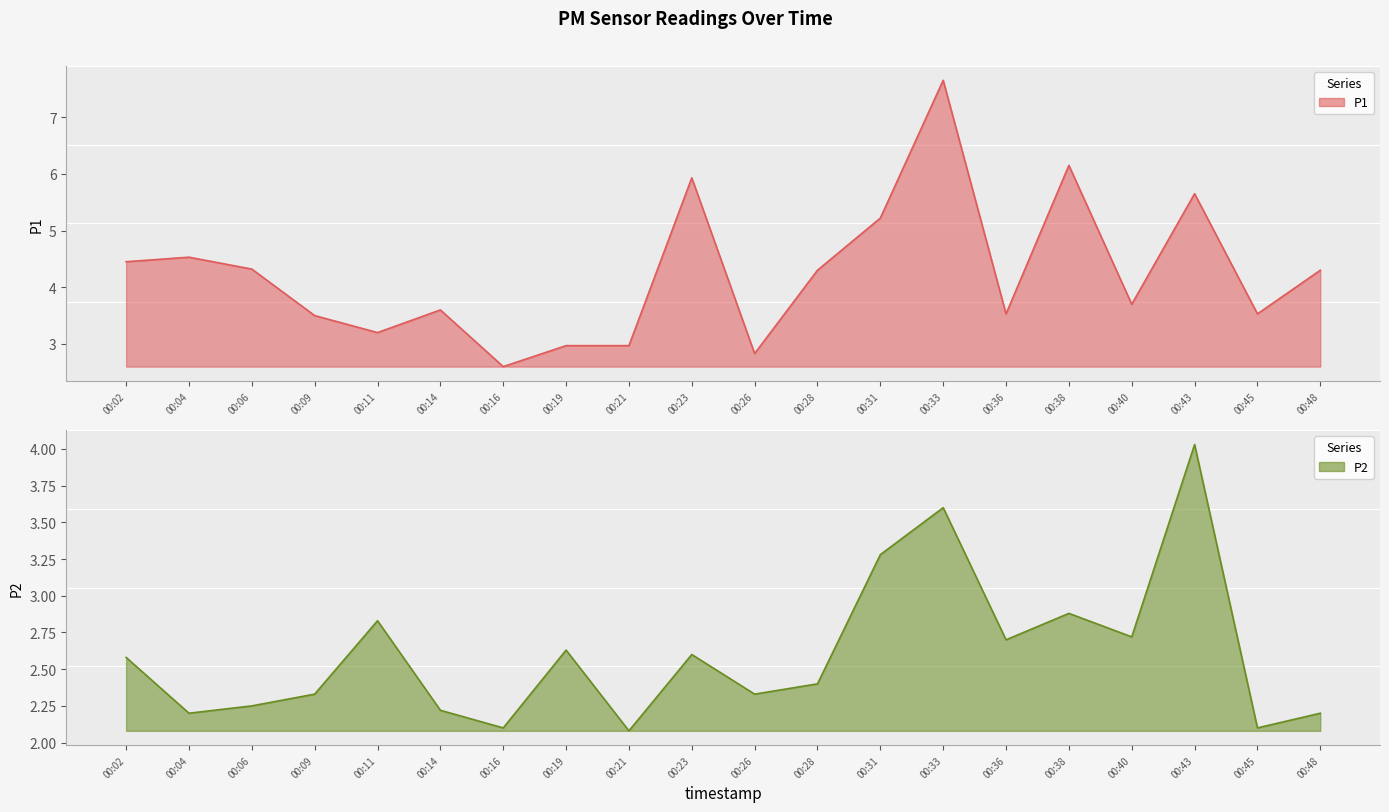

In P2 line, how many points are higher than both neighbors (excluding endpoints)?

6